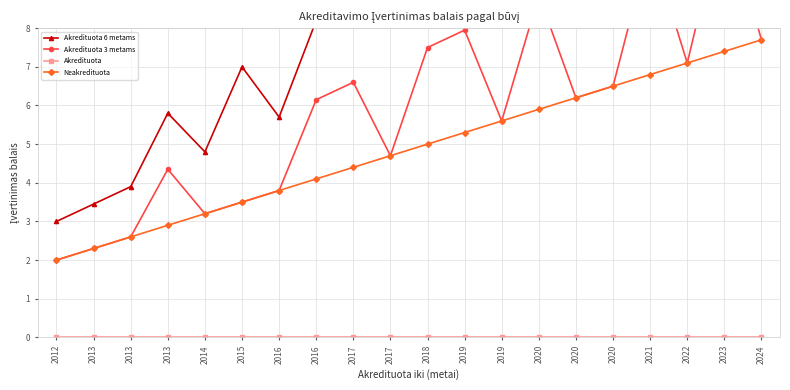

The value of Akredituota 3 metams at 2013 is 0.7. True or false?

False